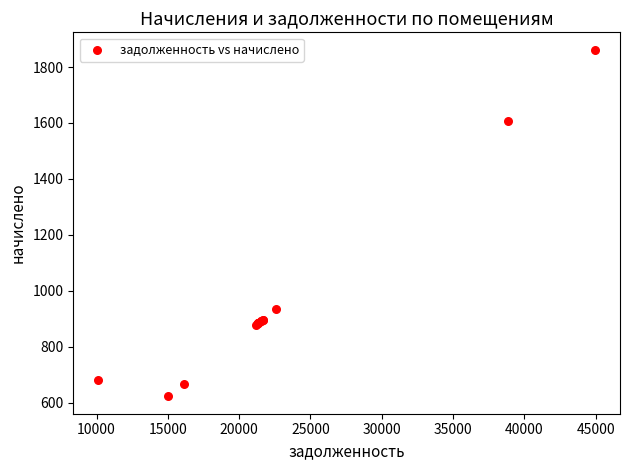

What Y value in the scatter plot is closest to 1242?

936.0